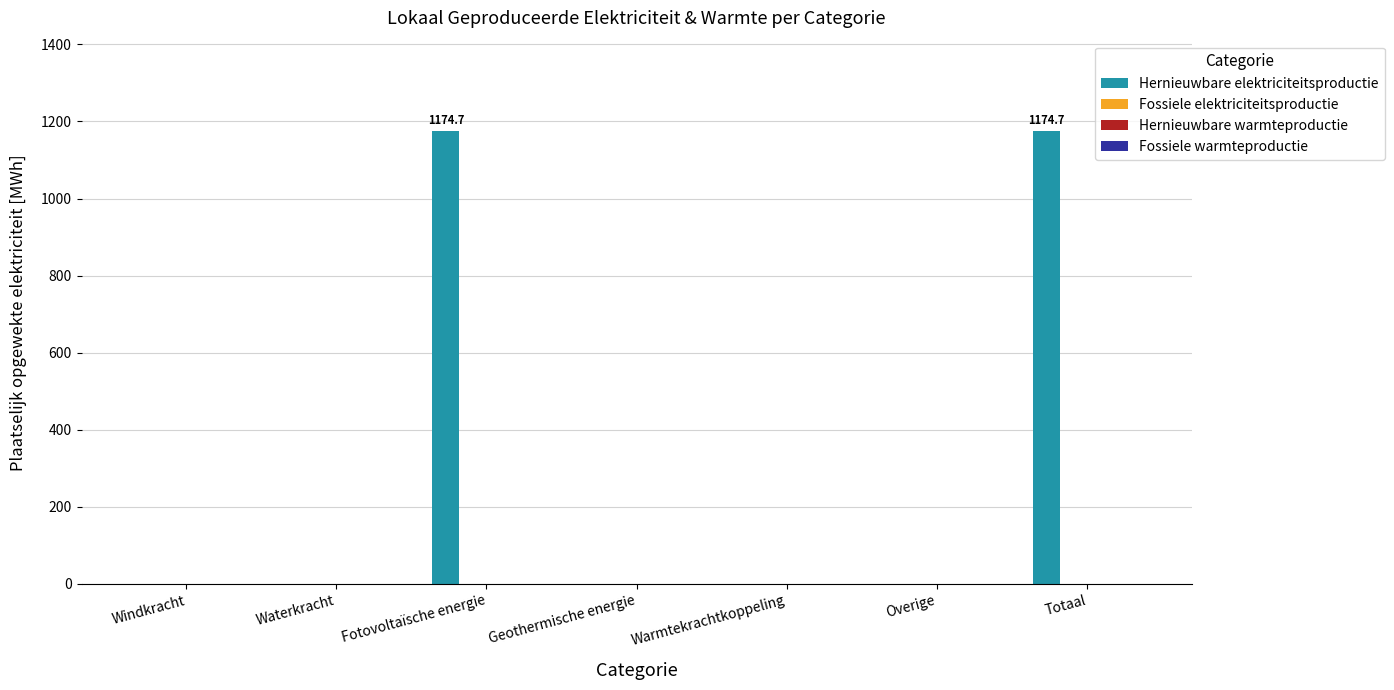

What is the greatest value displayed?

1174.7